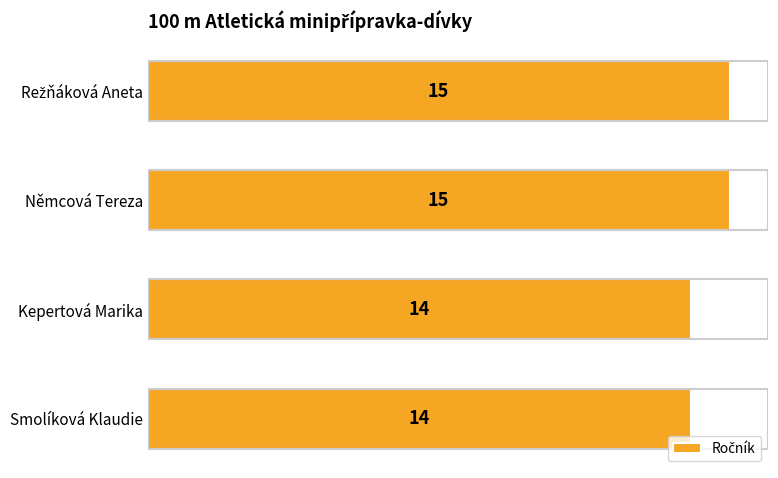

Reading top to bottom, list all the values displayed in this chart.

15	15	14	14